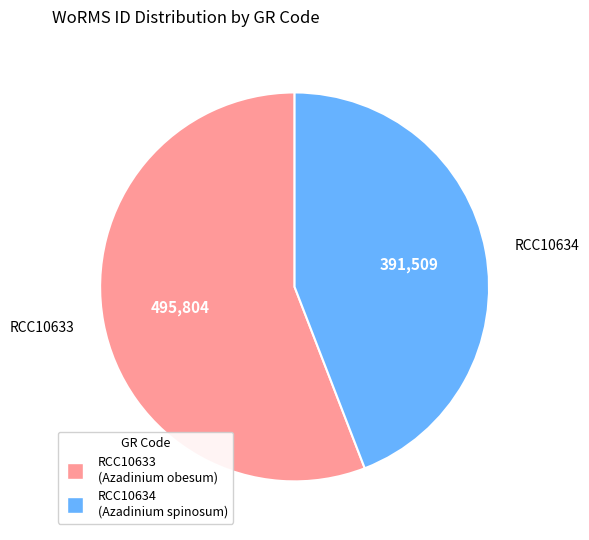

Which slice is the largest?

RCC10633